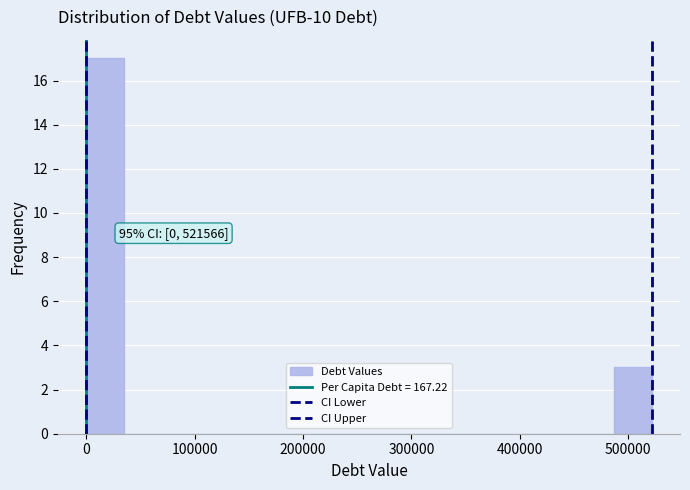

Around what value on the x-axis is the tallest bar? Give the approximate position of its centre, as read against the axis.

20000